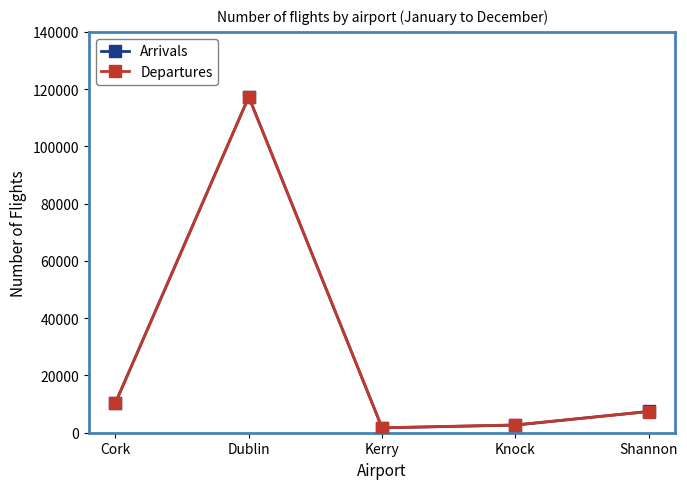

What is the average value of the Departures series?

27903